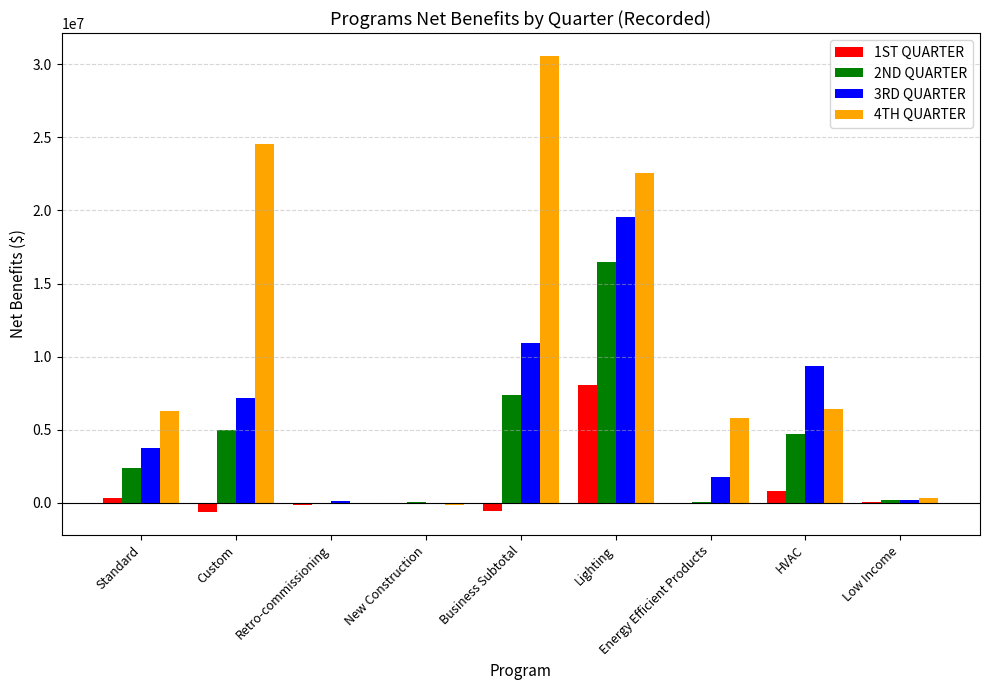

How many values in the 2ND QUARTER series exceed 2395341?

5